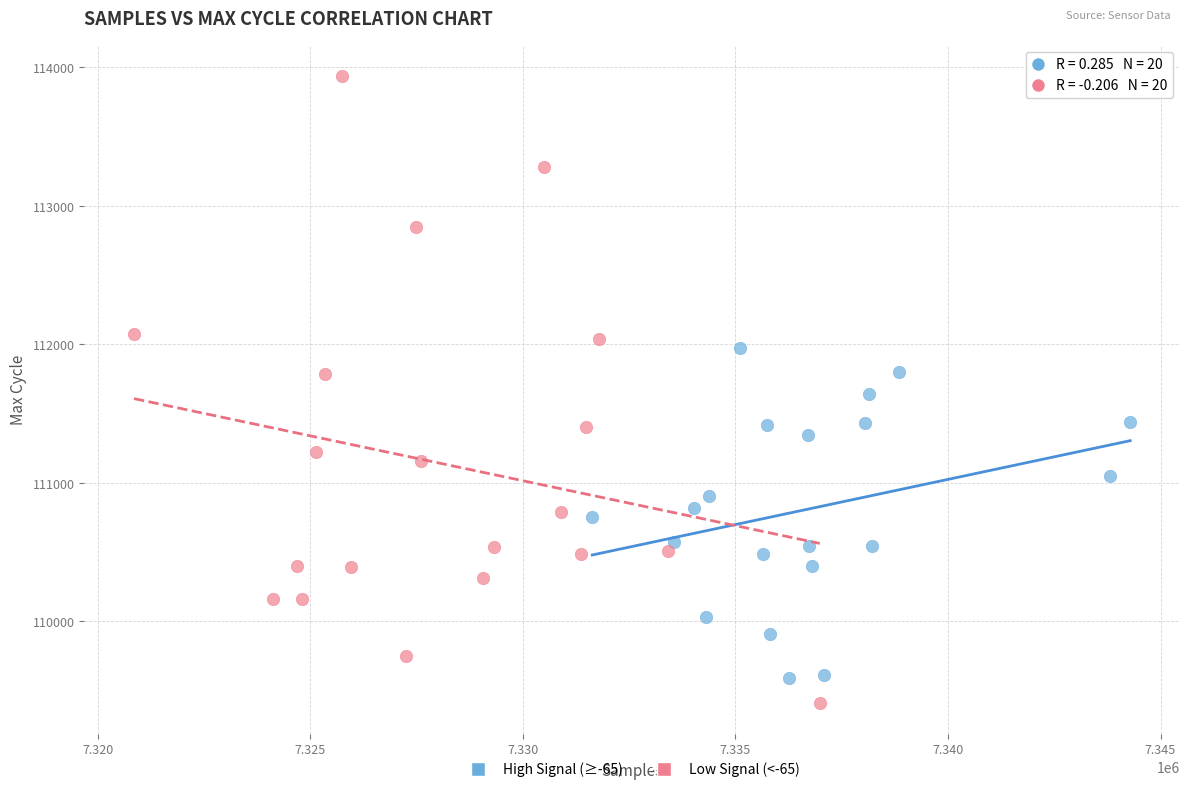

Which series reaches the maximum Y coordinate?

Low Signal (<-65)